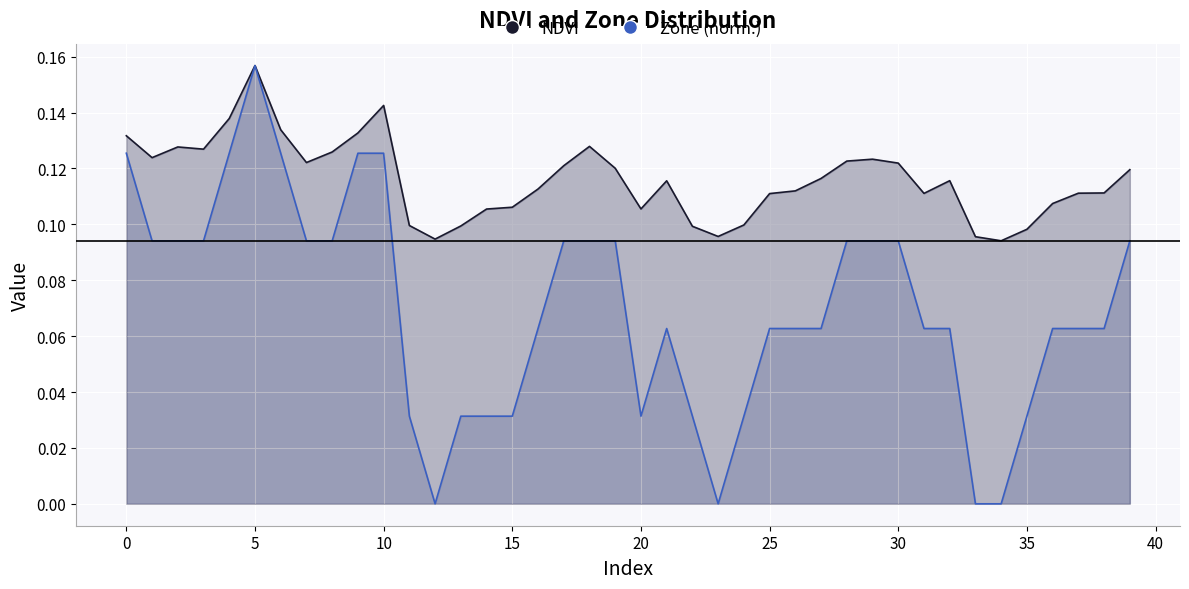

The NDVI series shows 0.1 at 20. True or false?

False